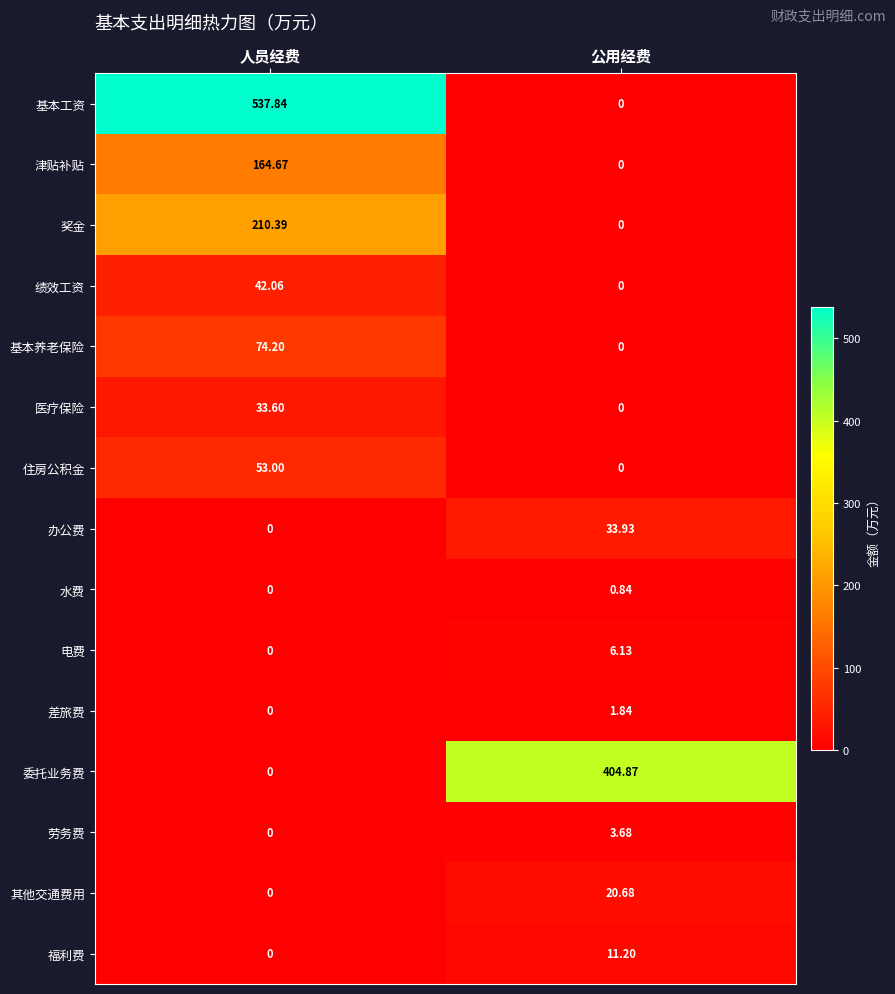

Where does the 基本养老保险 series first go above 74?

人员经费